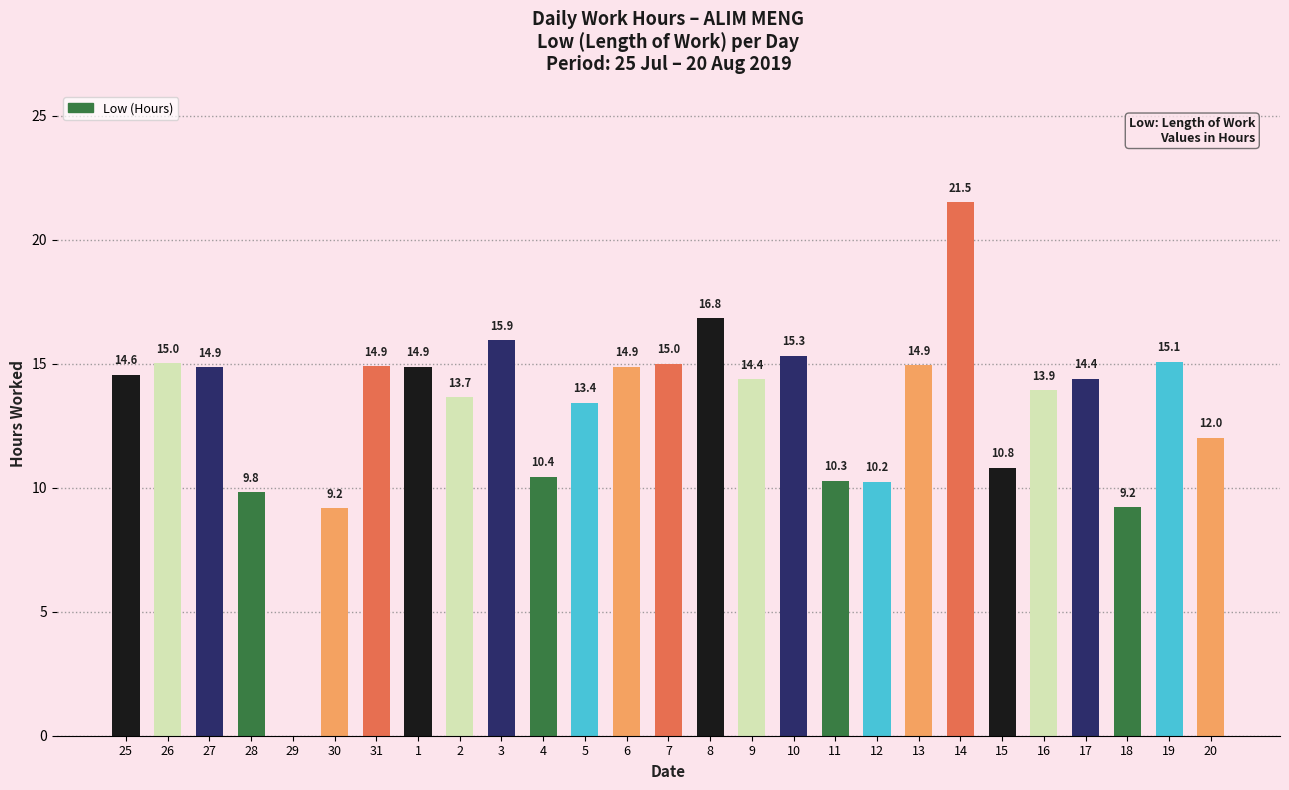

Read the value at 26.

15.0